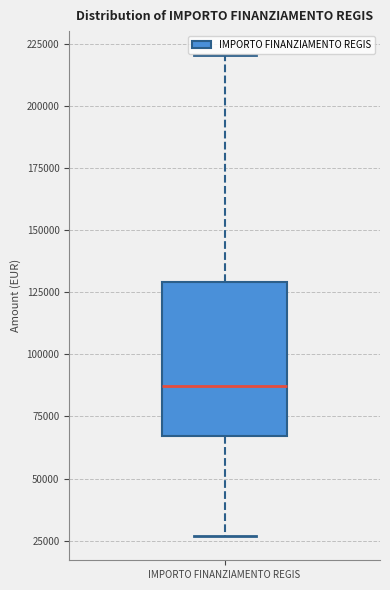

Where does the lower whisker of the box for IMPORTO FINANZIAMENTO REGIS end on the y-axis? The values are not printed on the chart, so give them approximately, as read against the axis.

25000